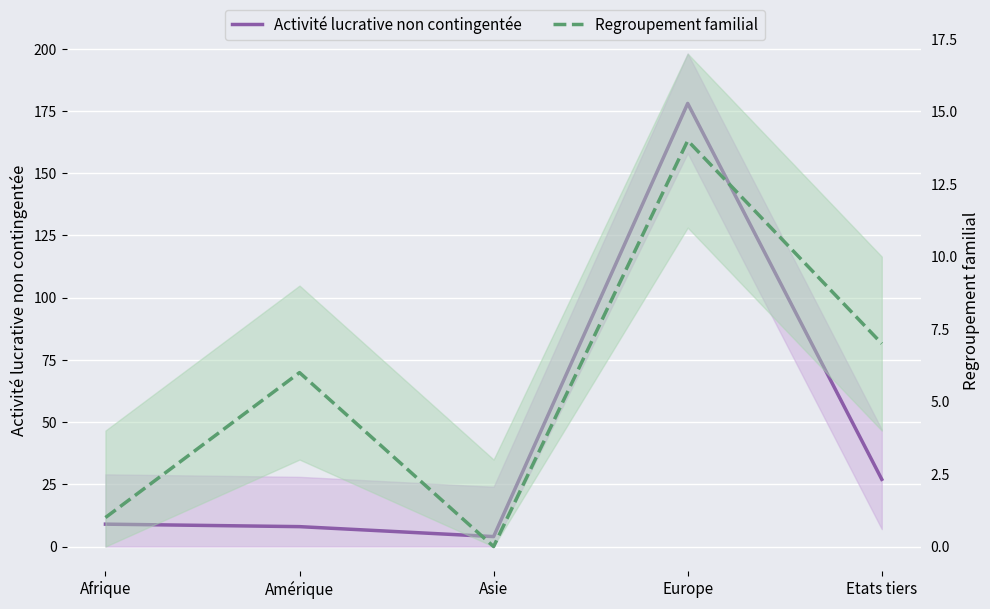

At which category does the chart reach its peak across all series?

Europe